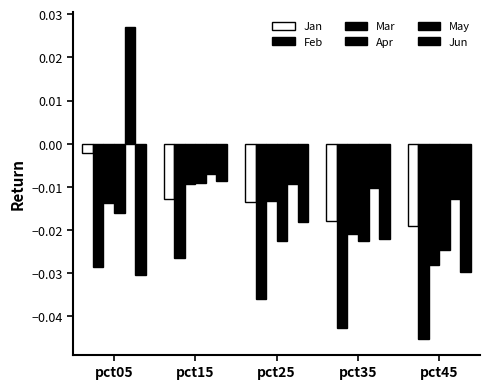

Reading left to right, transcribe all the data shown in this chart.

Jan: pct05=-0.0	pct15=-0.0	pct25=-0.0	pct35=-0.0	pct45=-0.0
Feb: pct05=-0.0	pct15=-0.0	pct25=-0.0	pct35=-0.0	pct45=-0.0
Mar: pct05=-0.0	pct15=-0.0	pct25=-0.0	pct35=-0.0	pct45=-0.0
Apr: pct05=-0.0	pct15=-0.0	pct25=-0.0	pct35=-0.0	pct45=-0.0
May: pct05=0.0	pct15=-0.0	pct25=-0.0	pct35=-0.0	pct45=-0.0
Jun: pct05=-0.0	pct15=-0.0	pct25=-0.0	pct35=-0.0	pct45=-0.0